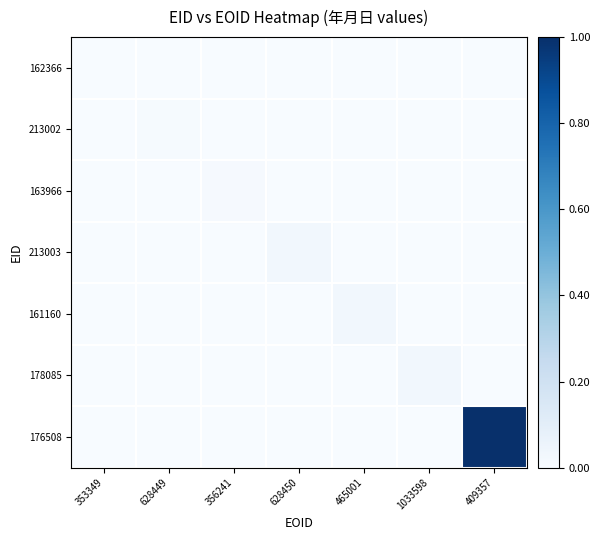

Count the number of data series in this chart.

7